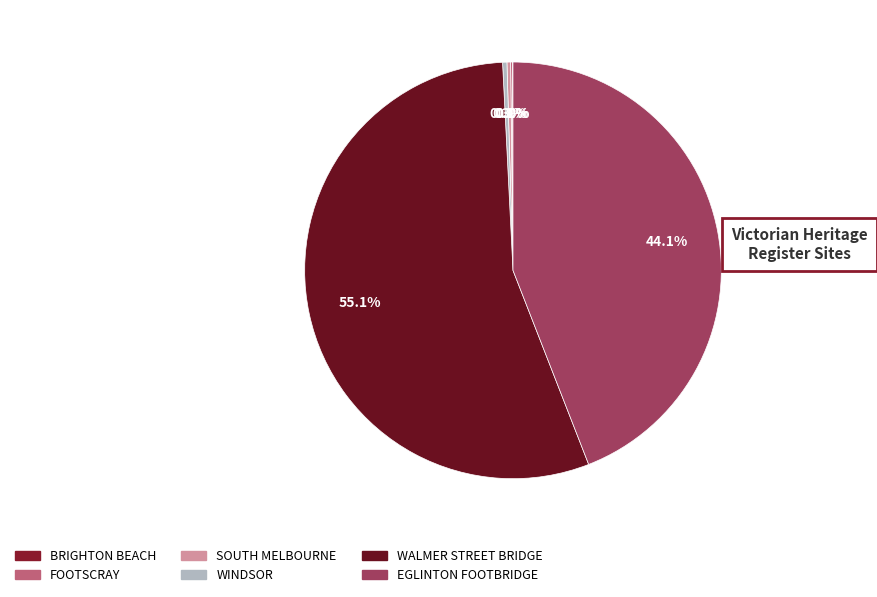

Which category has the biggest portion of the pie?

WALMER STREET BRIDGE